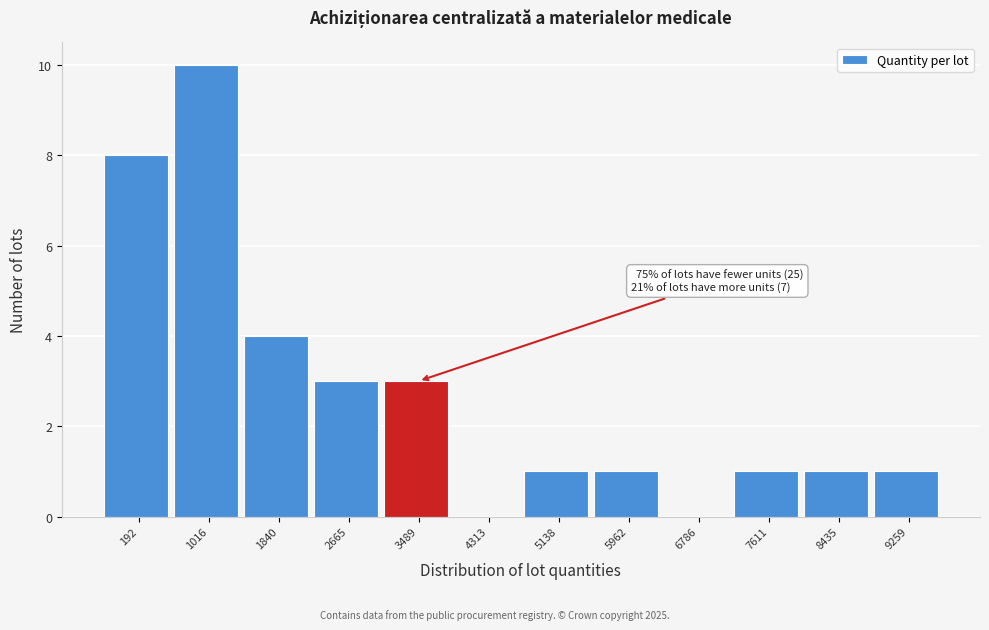

Reading left to right, extract all data points from this chart.

192=8	1016=10	1840=4	2665=3	3489=3	4313=0	5138=1	5962=1	6786=0	7611=1	8435=1	9259=1